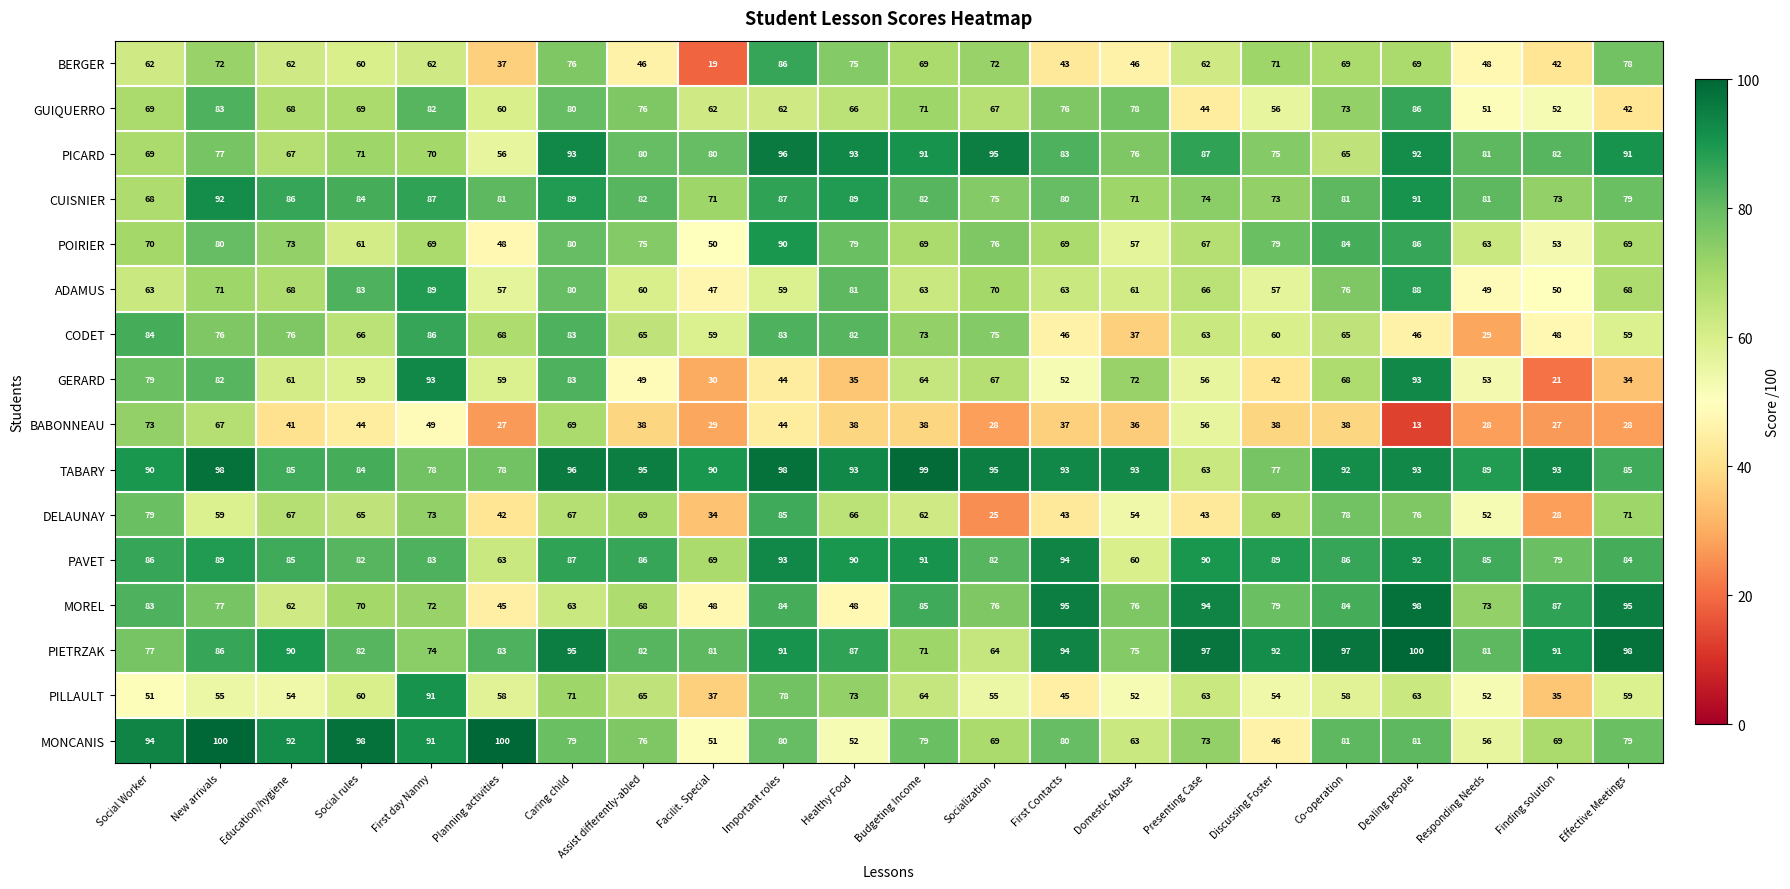

What is the maximum value shown in the chart?

100